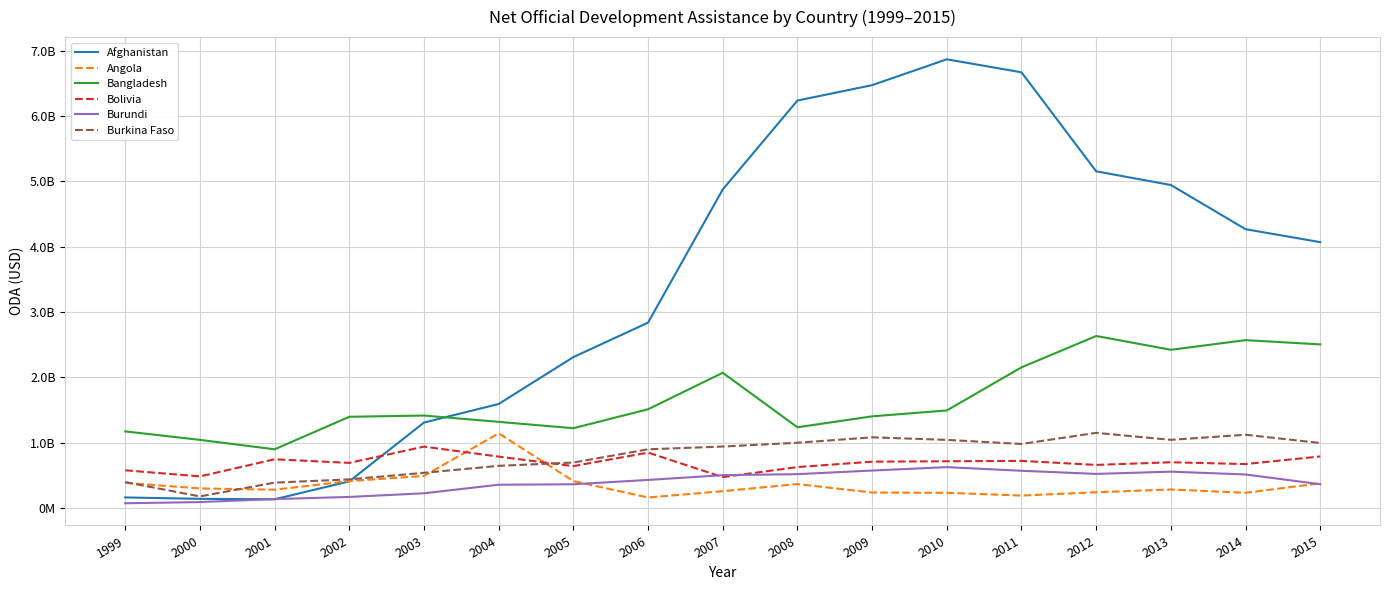

List the series in order of their peak value, lowest first.

Burundi, Bolivia, Angola, Burkina Faso, Bangladesh, Afghanistan